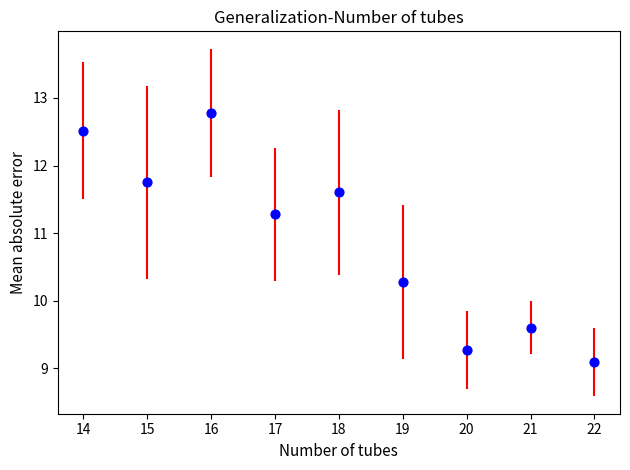

What Y value in the scatter plot is closest to 10?

10.3